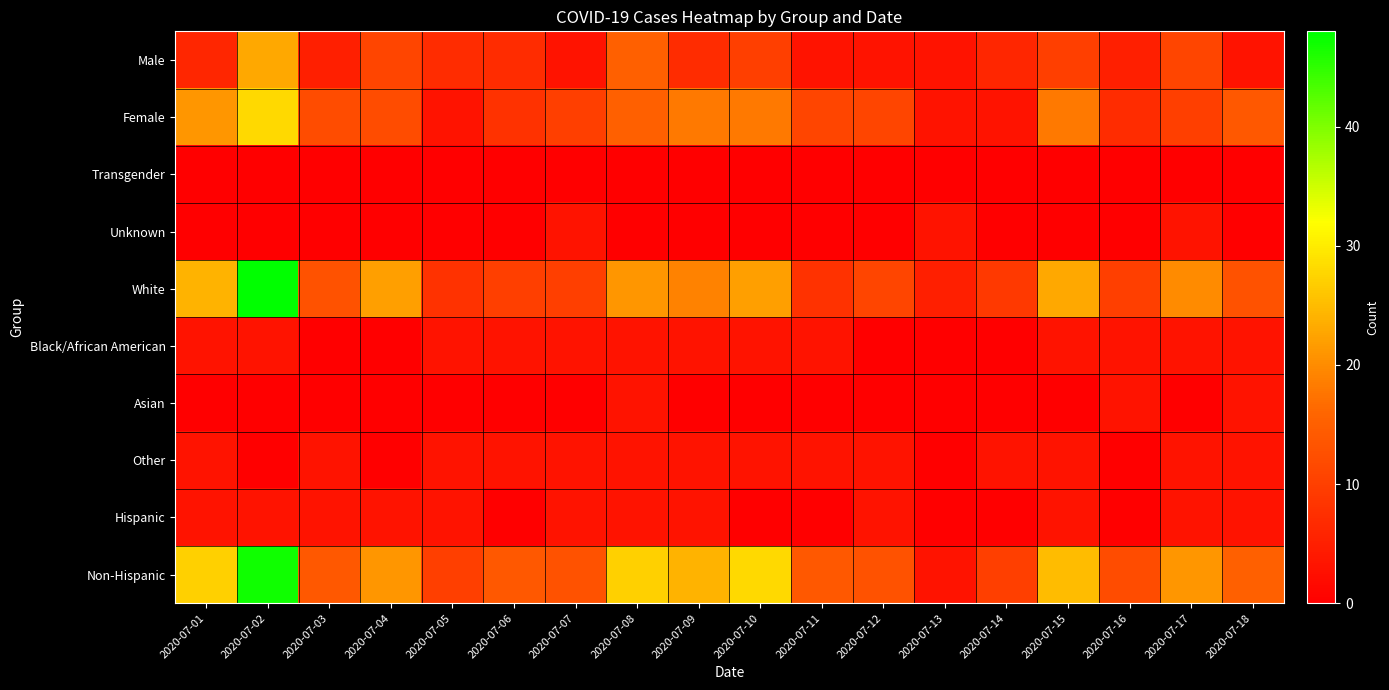

List the series in order of their peak value, lowest first.

Transgender, Unknown, Black/African American, Asian, Other, Hispanic, Male, Female, Non-Hispanic, White